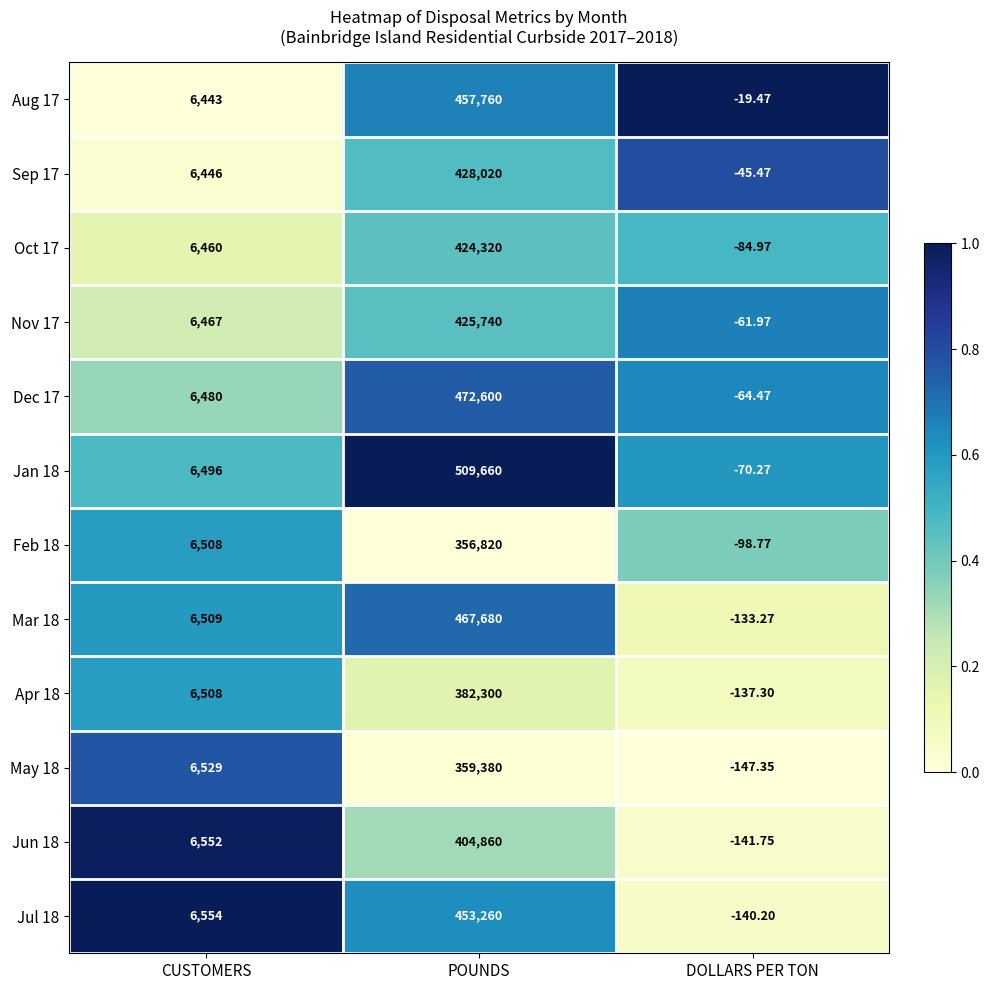

Between POUNDS and DOLLARS PER TON, which series saw the biggest shift?

Jan 18